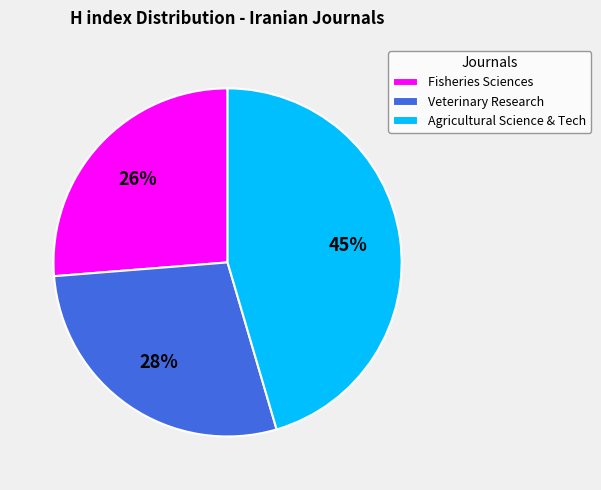

To the nearest percent, what is the difference between the Fisheries Sciences and Agricultural Science & Tech slice percentages?

19%